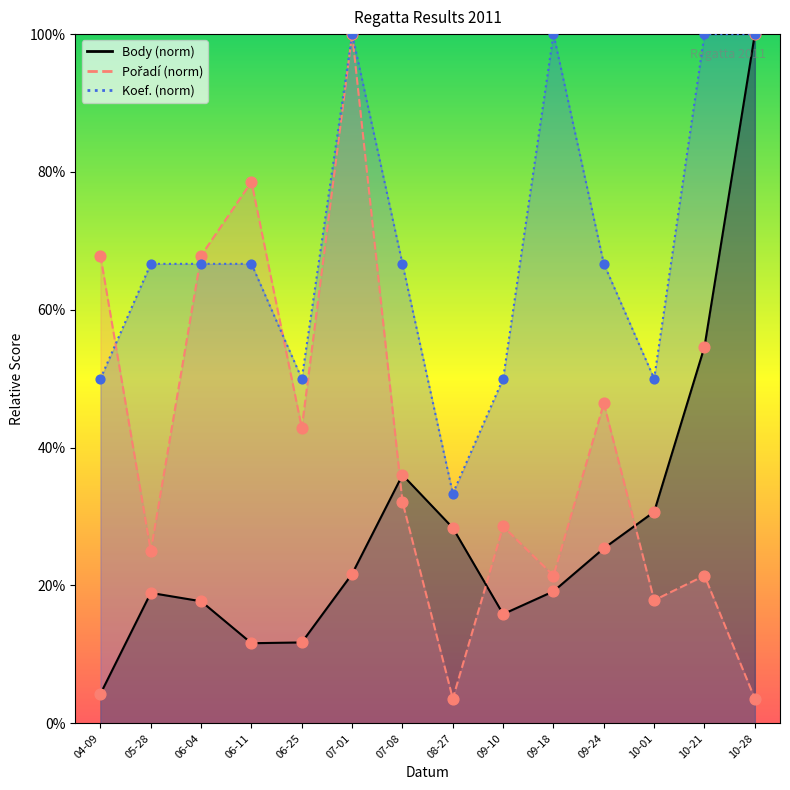

Which series has the largest total across all categories?

Koef.